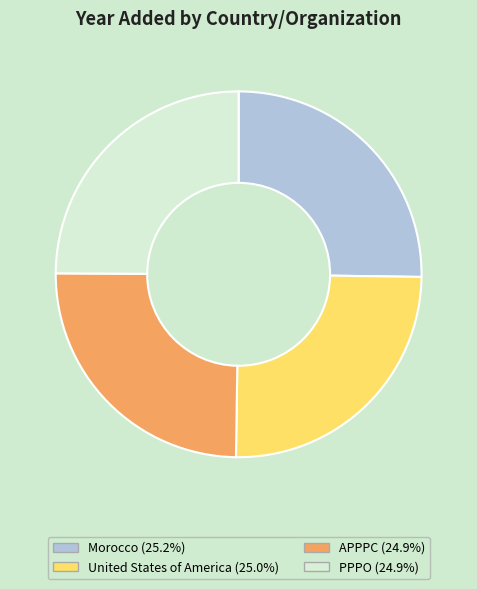

True or false: United States of America accounts for 25% of the total.

True